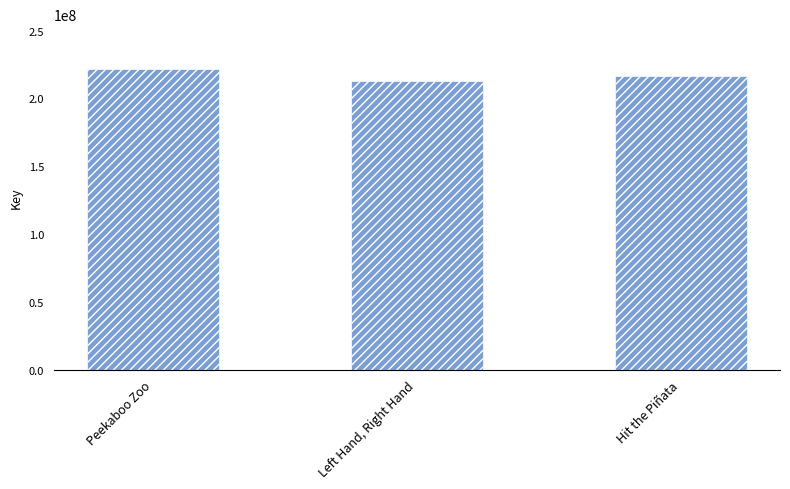

What is the value of the 2nd bar from the left?

212493844